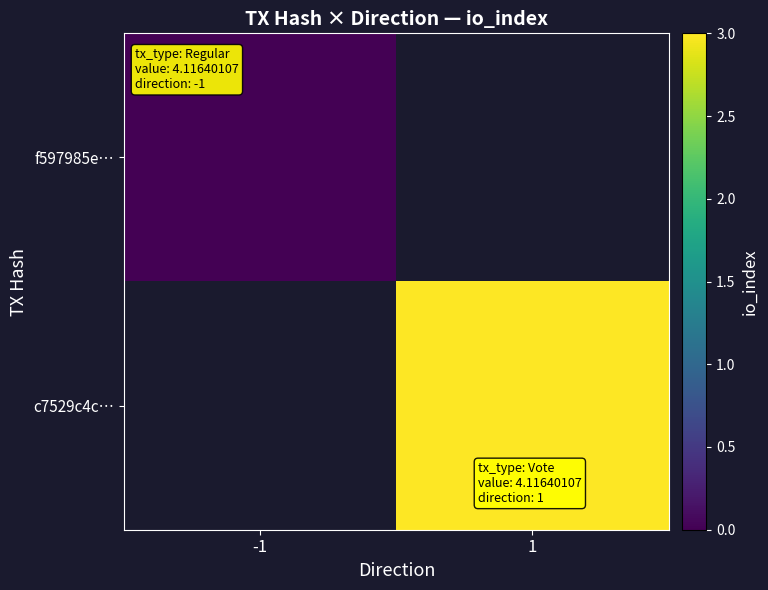

Between -1 and 1, which is larger?

1